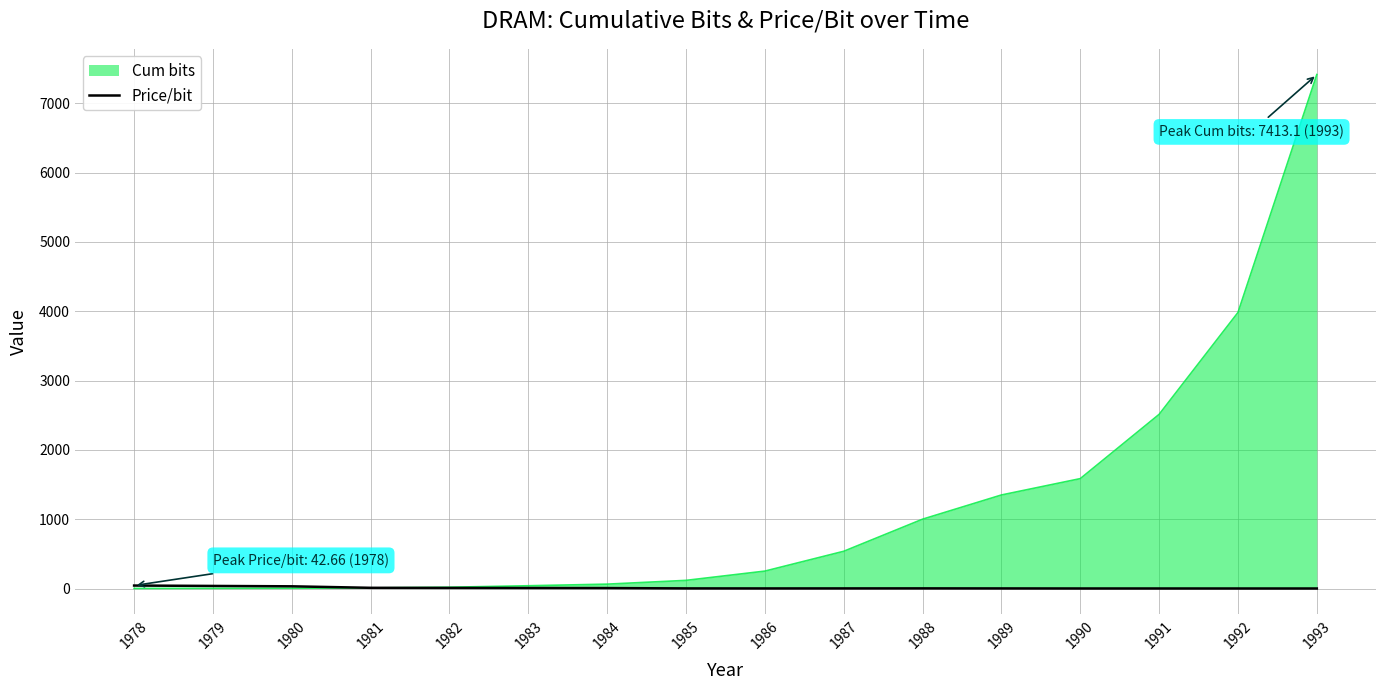

Which series has the largest total across all categories?

Cum bits